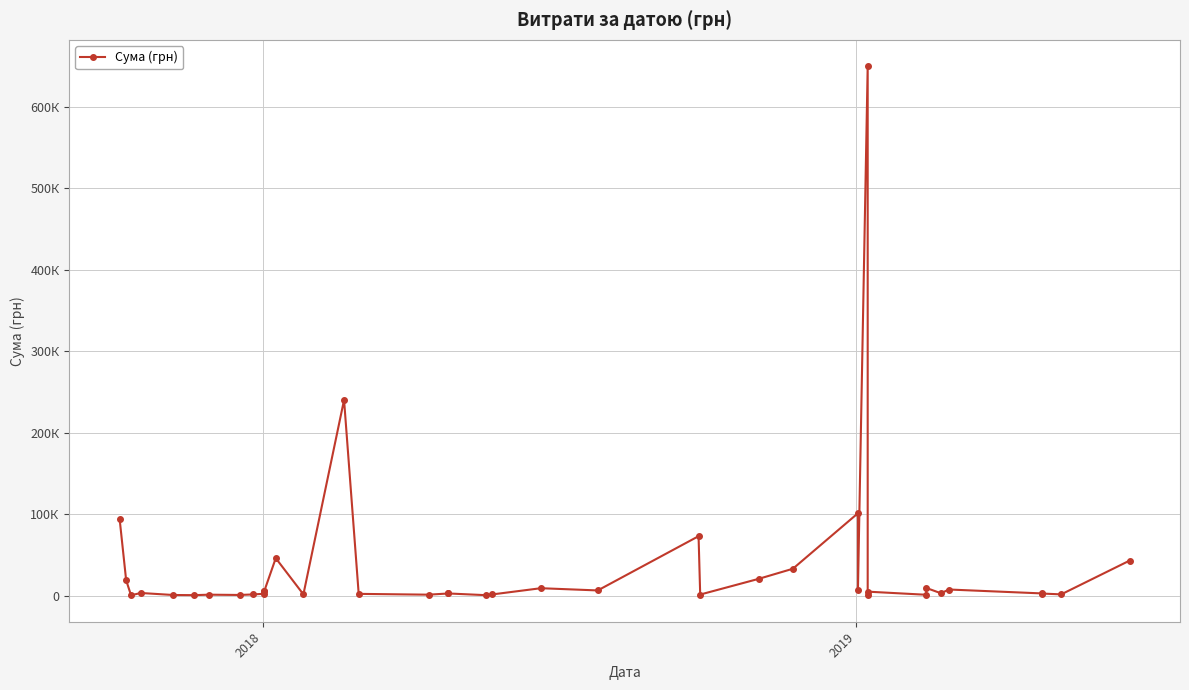

True or false: the data shows 683.8 at 2019.

False